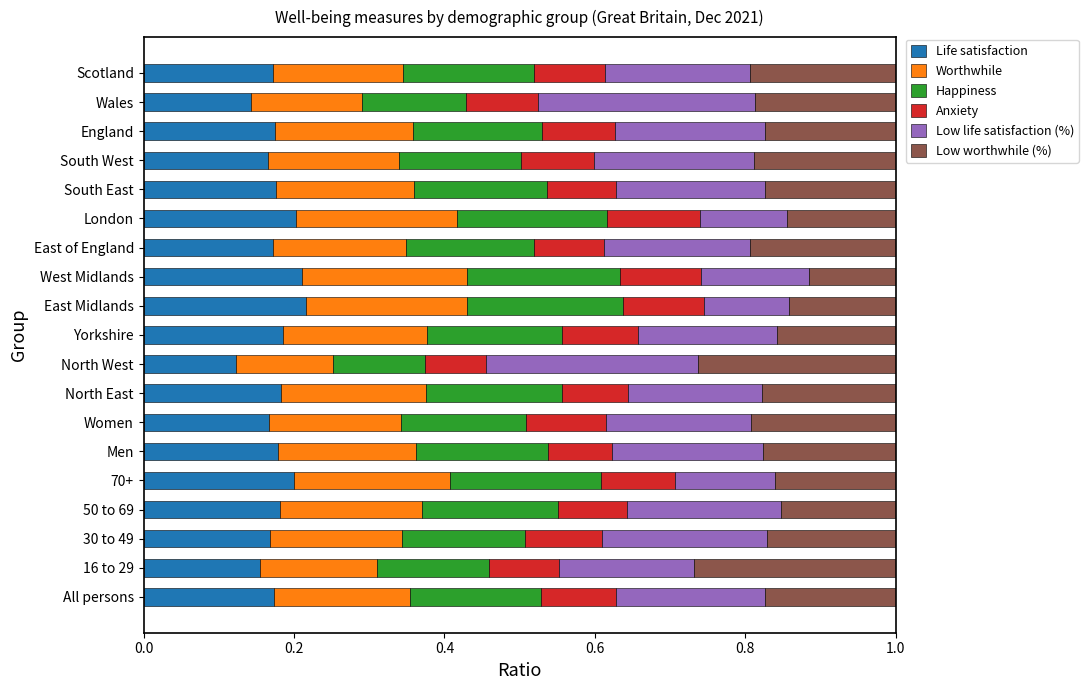

The value of Life satisfaction at 30 to 49 is 0.2. True or false?

True